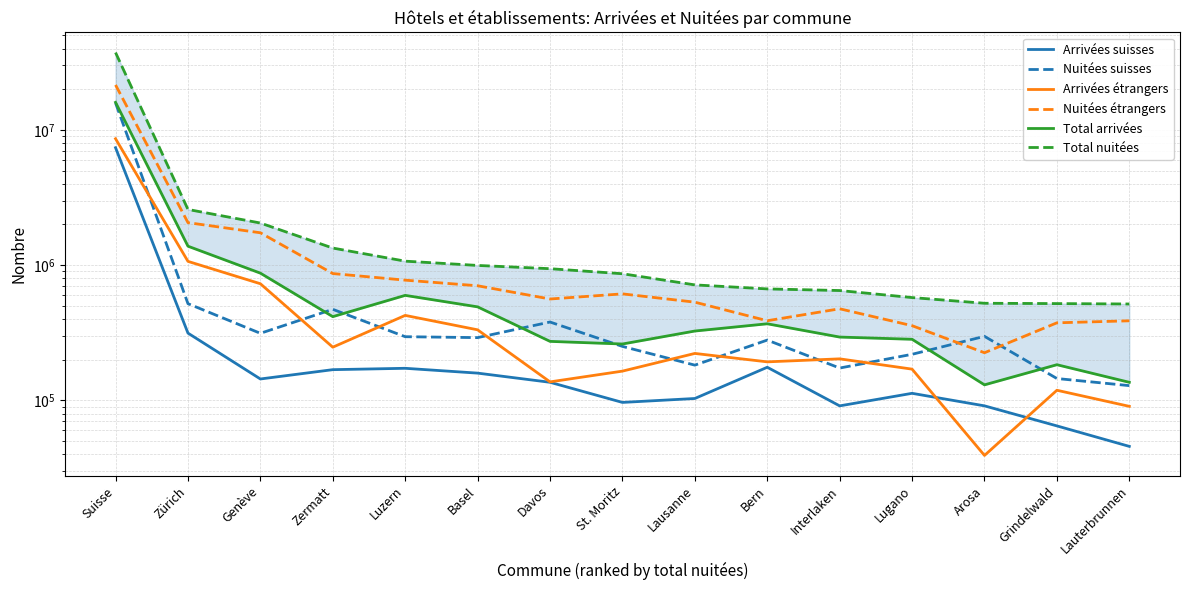

Reading right to left, extract all data points from this chart.

Arrivées suisses: 45706	64785	91149	112836	91109	175839	103319	96632	136144	159136	172757	168782	144037	314502	7389040
Nuitées suisses: 128598	145157	297659	219254	173492	279270	182287	250817	379820	291247	295837	471536	313418	519290	15825473
Arrivées étrangers: 90368	118852	39181	170306	202912	192782	222523	164623	137079	332610	425234	247458	728966	1066867	8608337
Nuitées étrangers: 387795	374759	225121	356869	475900	388265	532624	613493	562064	704294	774799	866858	1736022	2062870	21508296
Total arrivées: 136074	183637	130330	283142	294021	368621	325842	261255	273223	491746	597991	416240	873003	1381369	15997377
Total nuitées: 516393	519916	522780	576123	649392	667535	714911	864310	941884	995541	1070636	1338394	2049440	2582160	37333769